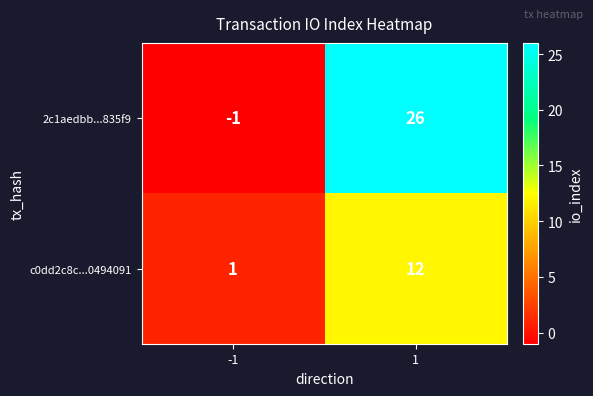

Reading right to left, extract all data points from this chart.

2c1aedbb...835f9: 26	-1
c0dd2c8c...0494091: 12	1